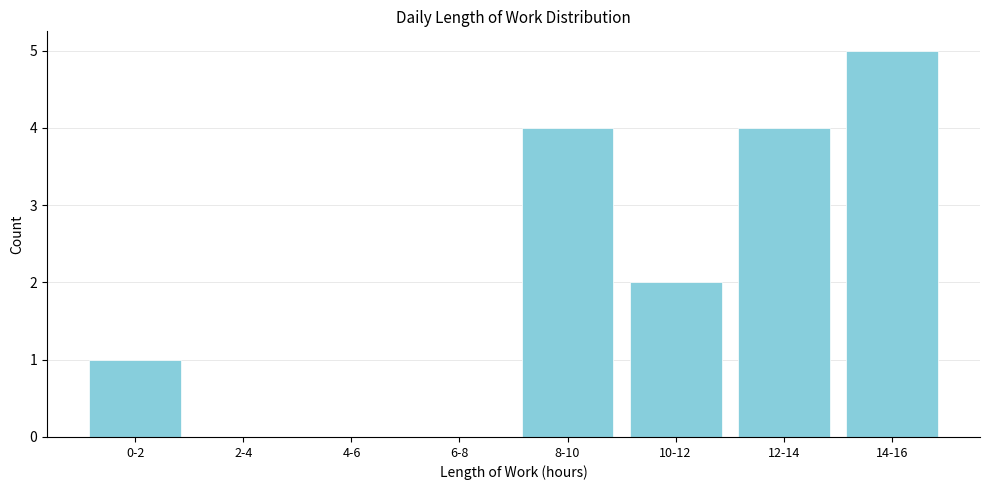

Reading left to right, what are all the values shown in this chart?

0-2=1	2-4=0	4-6=0	6-8=0	8-10=4	10-12=2	12-14=4	14-16=5